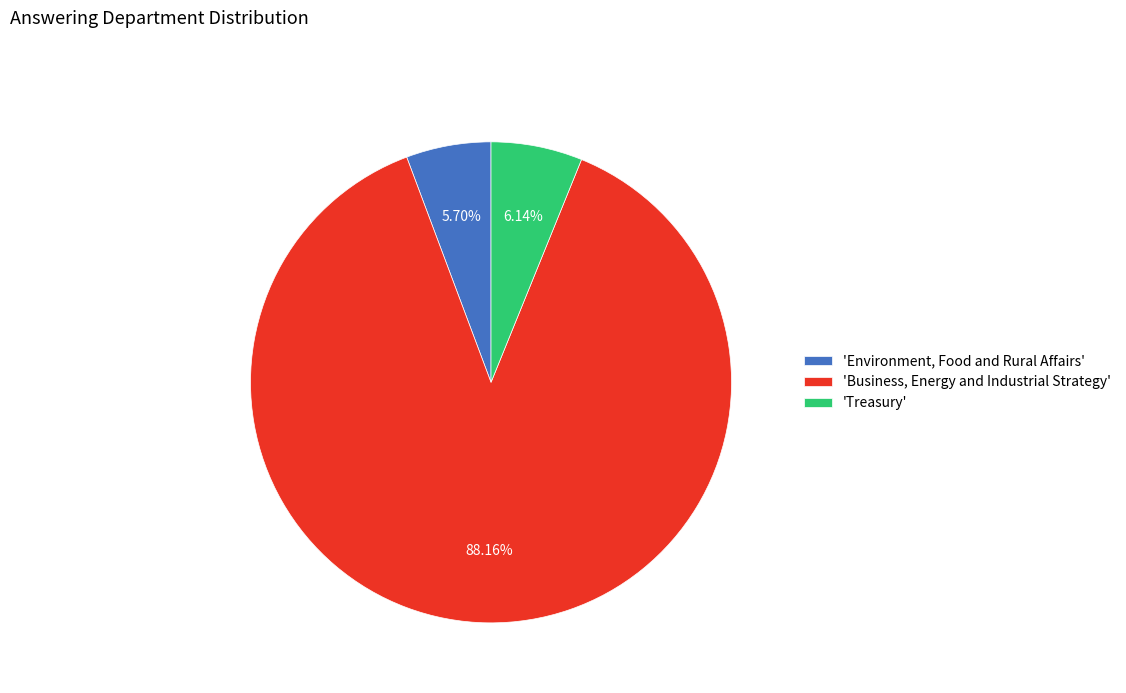

Which slice is the largest?

'Business, Energy and Industrial Strategy'